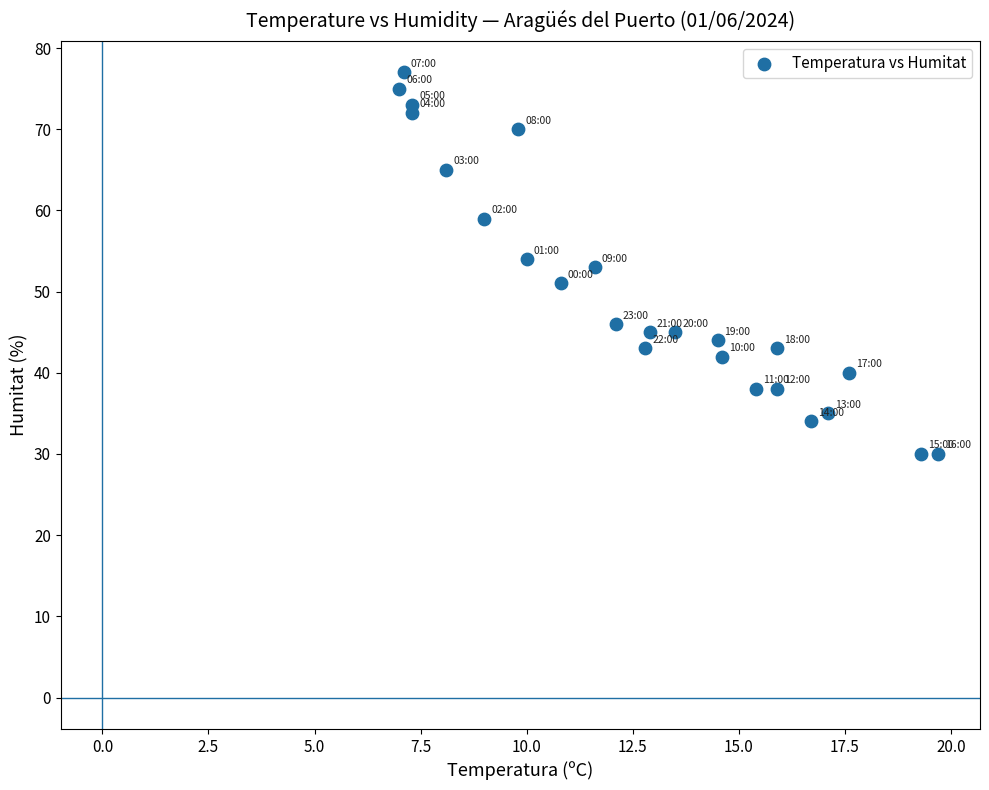

Count the number of points in this scatter plot.

24